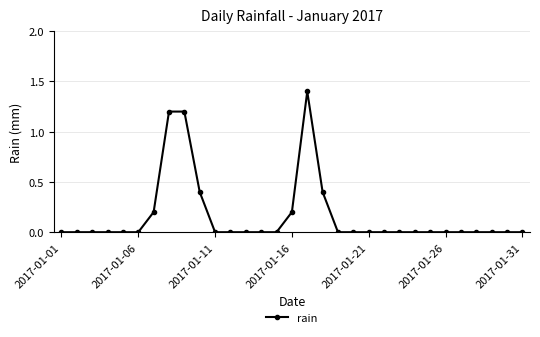

Count the number of categories in the chart.

31